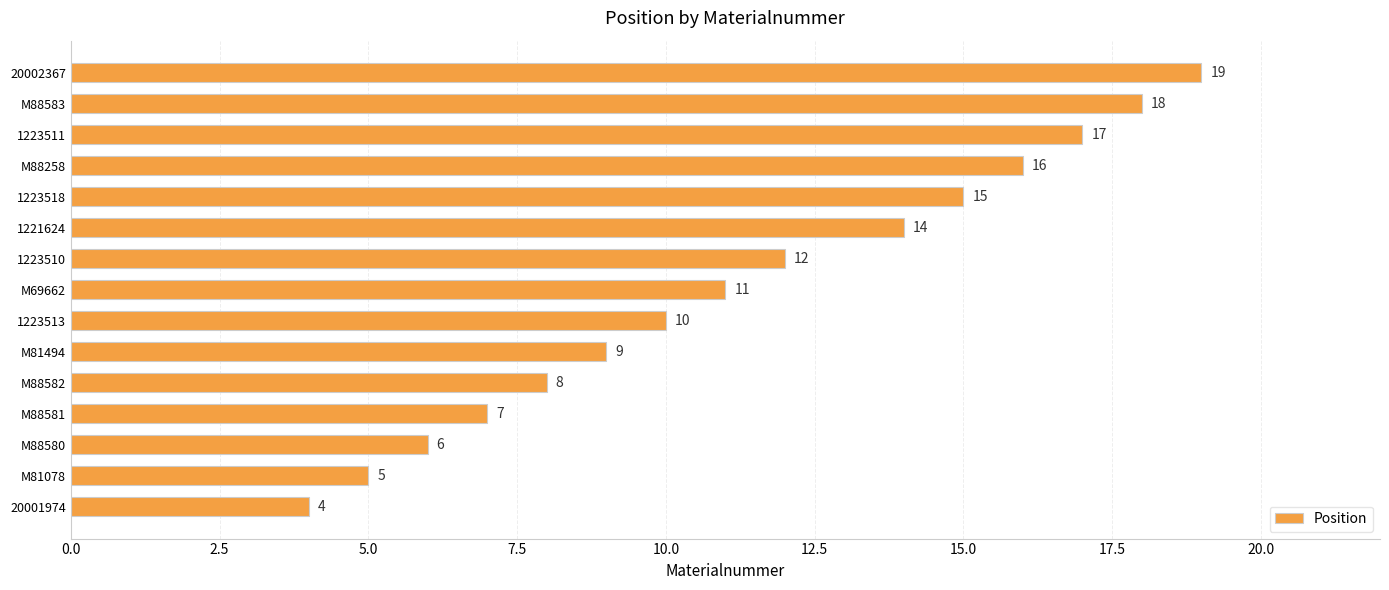

Which has a higher value, M88583 or 1223513?

M88583